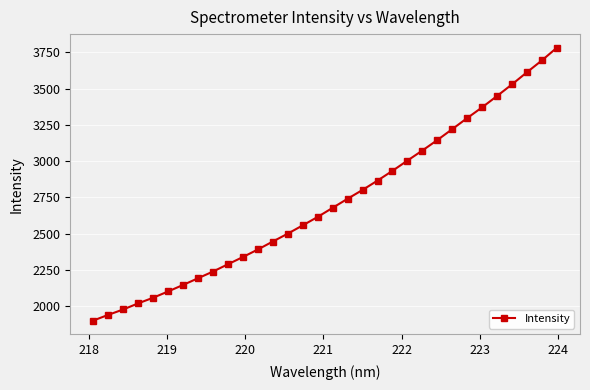

True or false: the data has more than 1 interior local peaks.

False